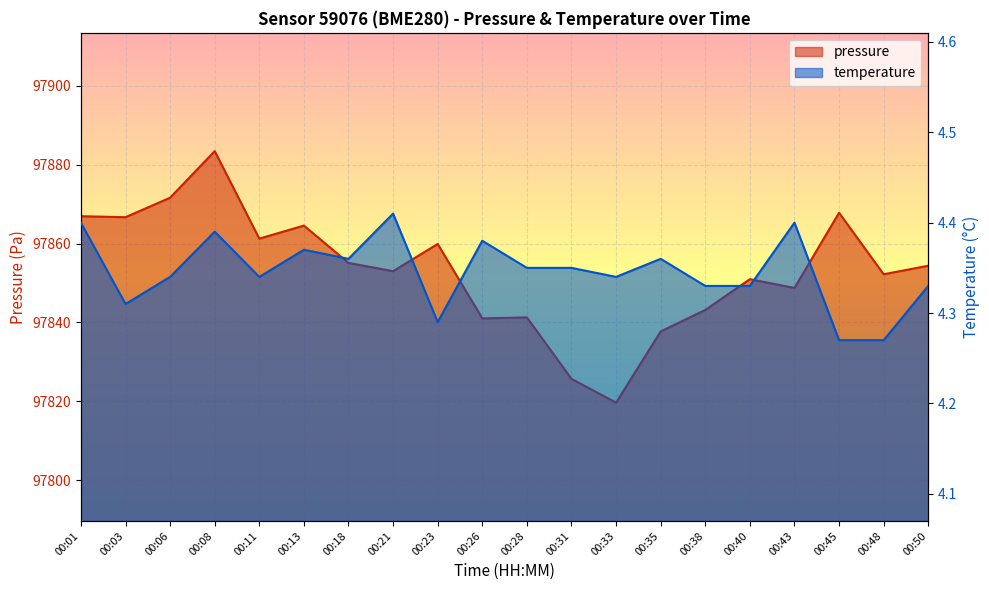

Reading right to left, what are all the values shown in this chart?

pressure: 97854.4	97852.2	97867.8	97848.8	97851.0	97843.2	97837.7	97819.7	97825.7	97841.3	97841.0	97859.9	97853.0	97855.1	97864.6	97861.2	97883.4	97871.6	97866.7	97866.9
temperature: 4.3	4.3	4.3	4.4	4.3	4.3	4.4	4.3	4.3	4.3	4.4	4.3	4.4	4.4	4.4	4.3	4.4	4.3	4.3	4.4